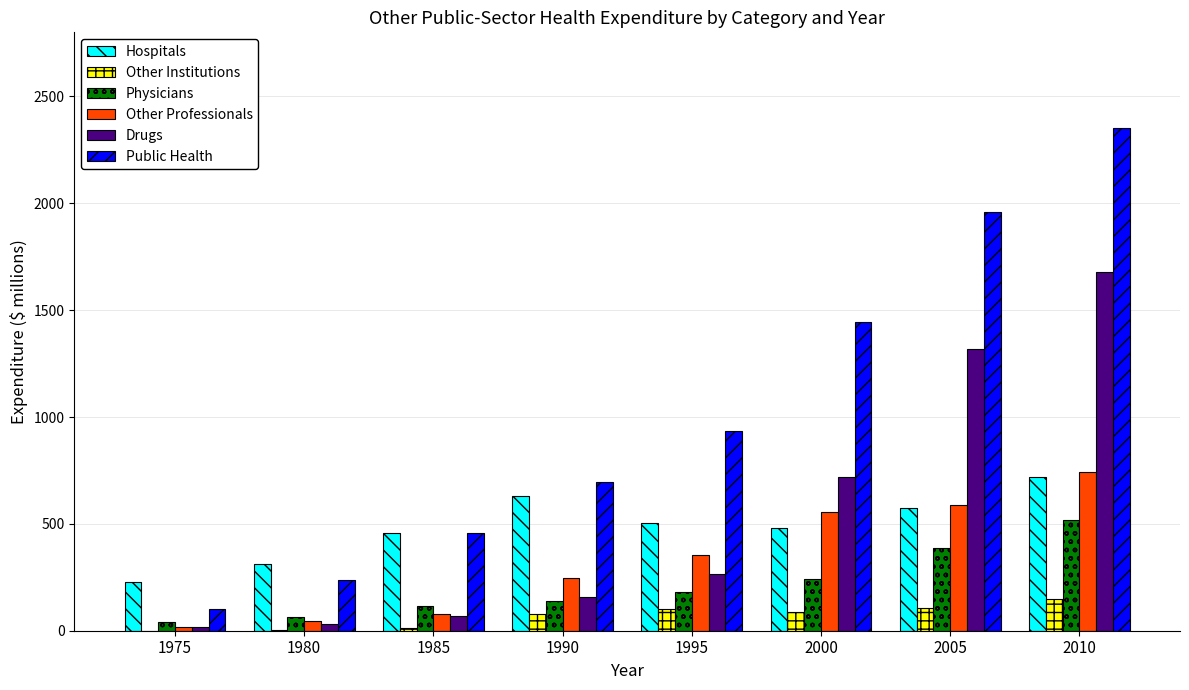

Which category has the highest value across all series?

2010